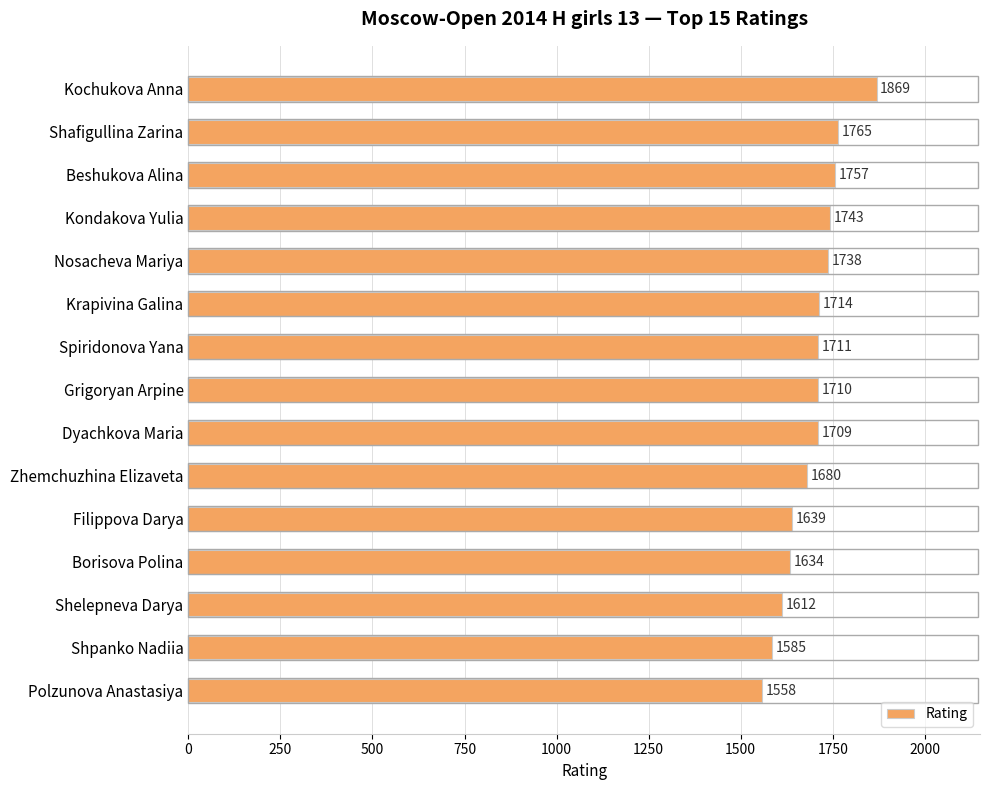

What is the sum of all values?

25424